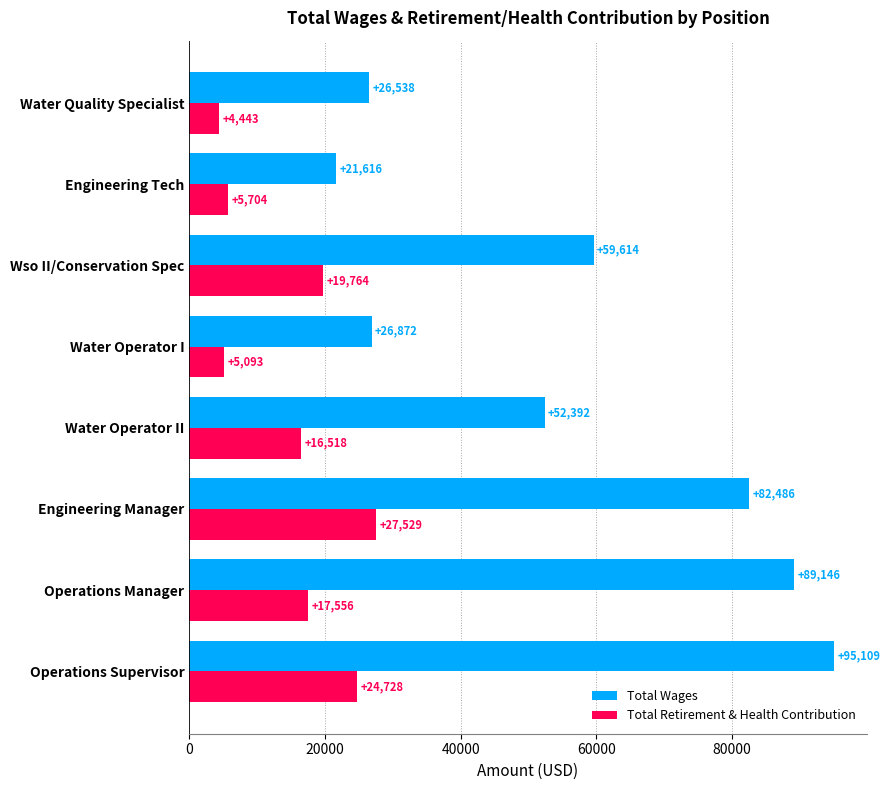

Rank the series by their average value, from highest to lowest.

Total Wages, Total Retirement & Health Contribution